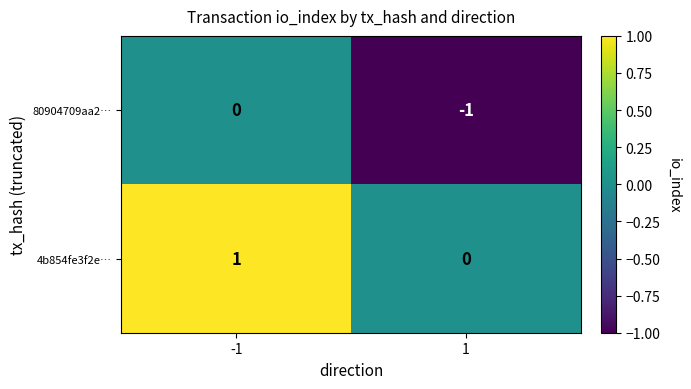

Reading left to right, list all the values displayed in this chart.

80904709aa2…: -1=0	1=-1
4b854fe3f2e…: -1=1	1=0